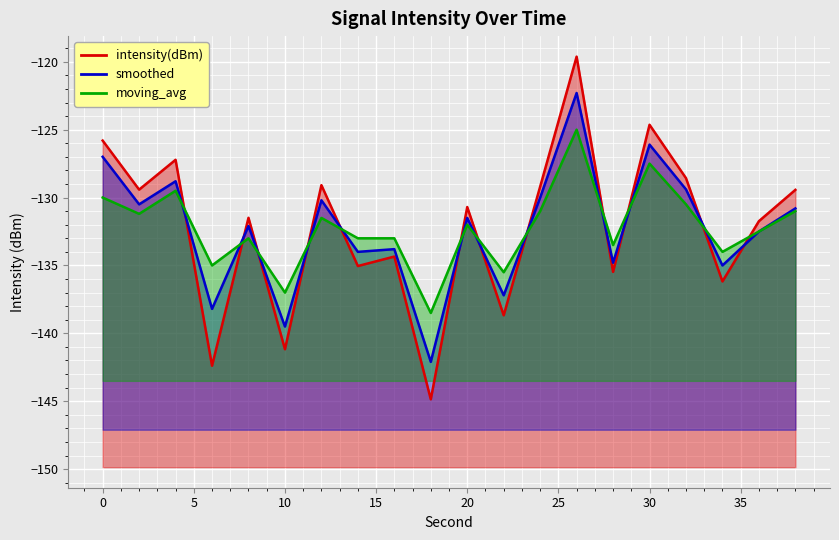

What is the greatest value displayed?

-119.6